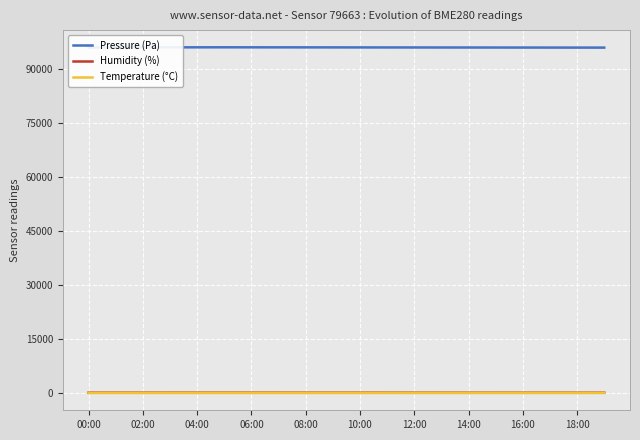

What is the greatest value displayed?

95955.1